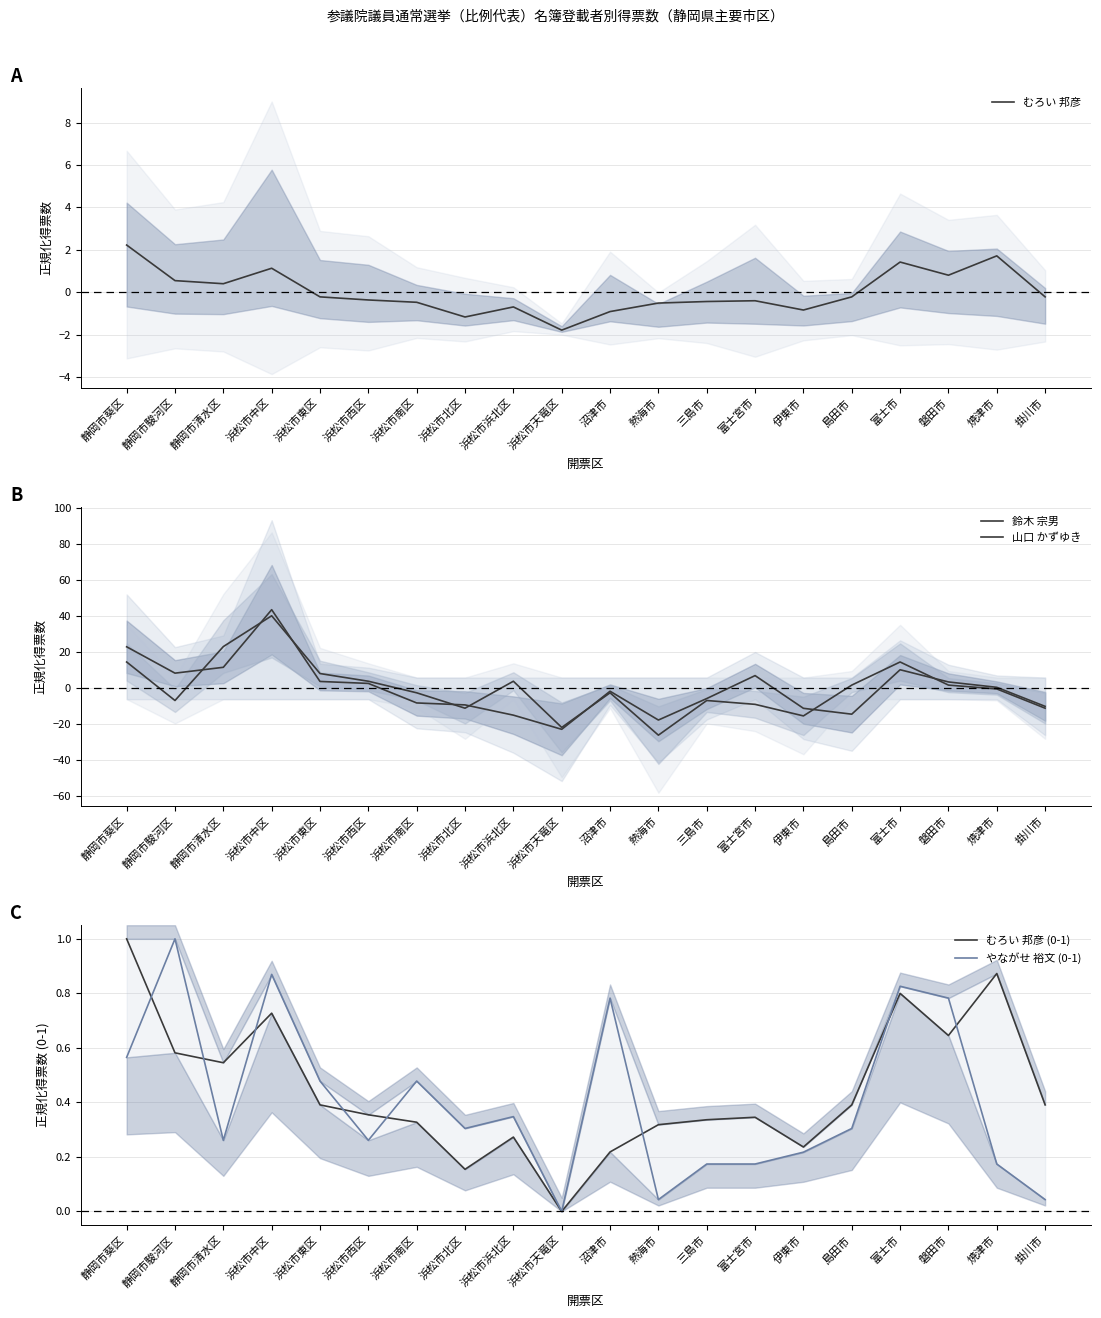

What is the minimum value shown in the chart?

-26.0